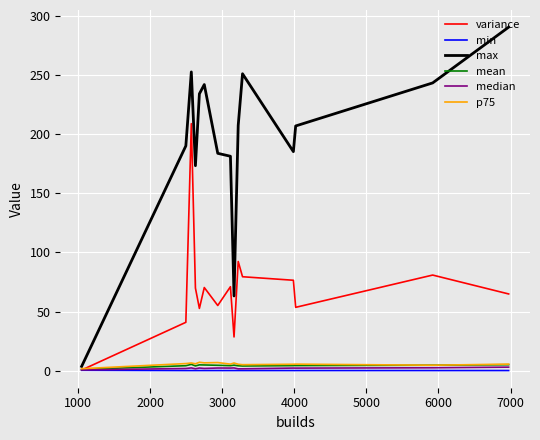

Which series has the largest total across all categories?

max